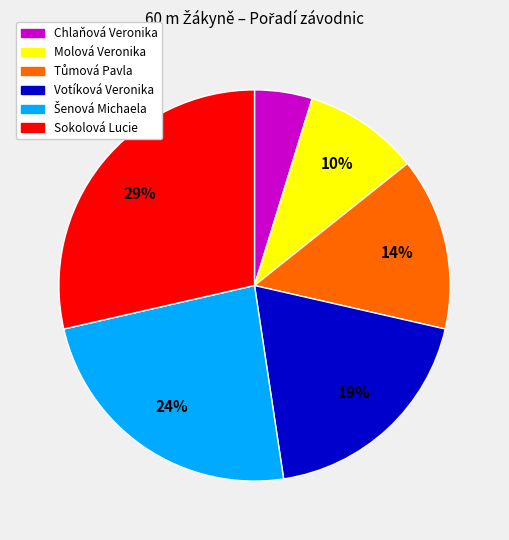

Is Votíková Veronika the majority of the pie?

No